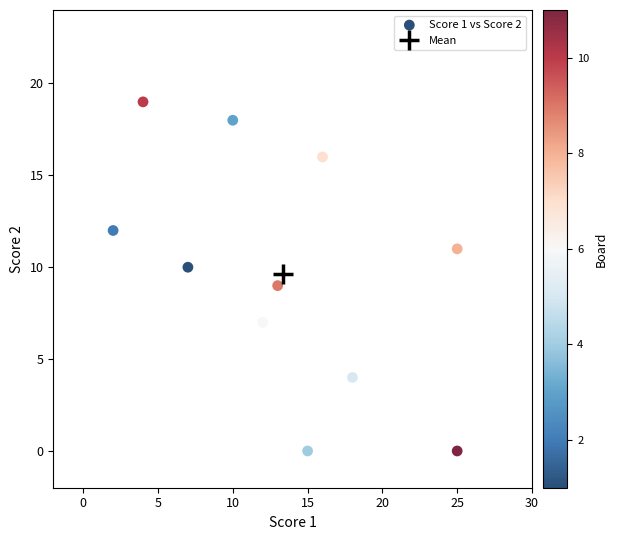

What is the range of X values (max minus min)?

23